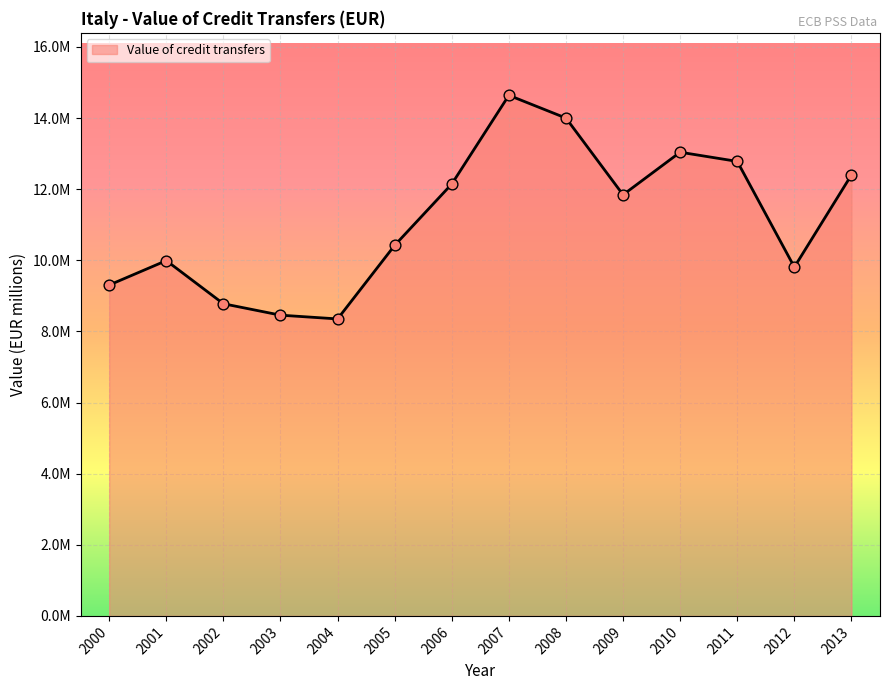

What is the change in value from 2006 to 2011?

+635809.6